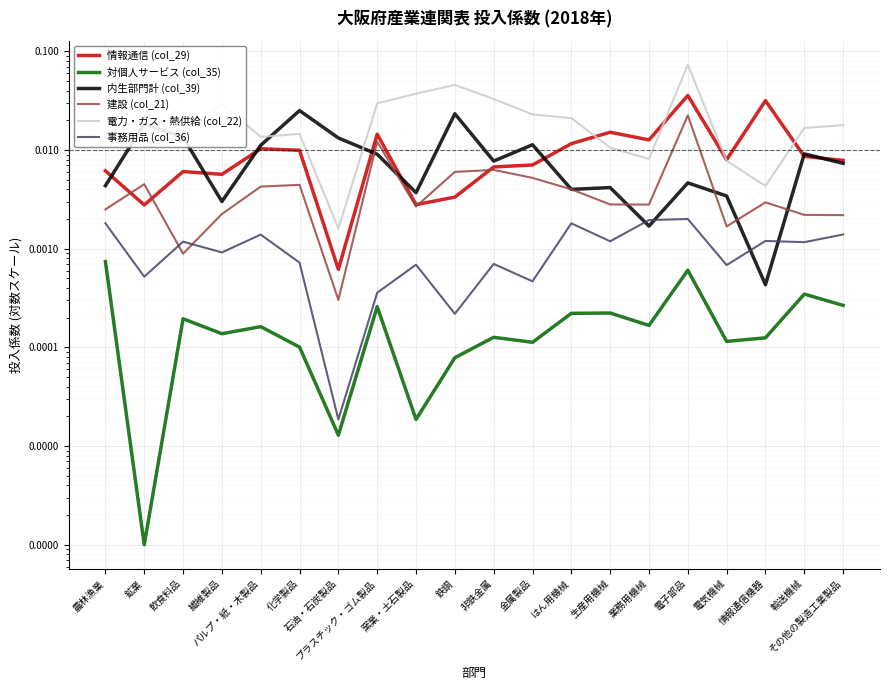

Rank the categories by 建設 (col_21) value from lowest to highest.

石油・石炭製品, 飲食料品, 電気機械, その他の製造工業製品, 輸送機械, 繊維製品, 農林漁業, 窯業・土石製品, 業務用機械, 生産用機械, 情報通信機器, はん用機械, パルプ・紙・木製品, 化学製品, 鉱業, 金属製品, 鉄鋼, 非鉄金属, プラスチック・ゴム製品, 電子部品